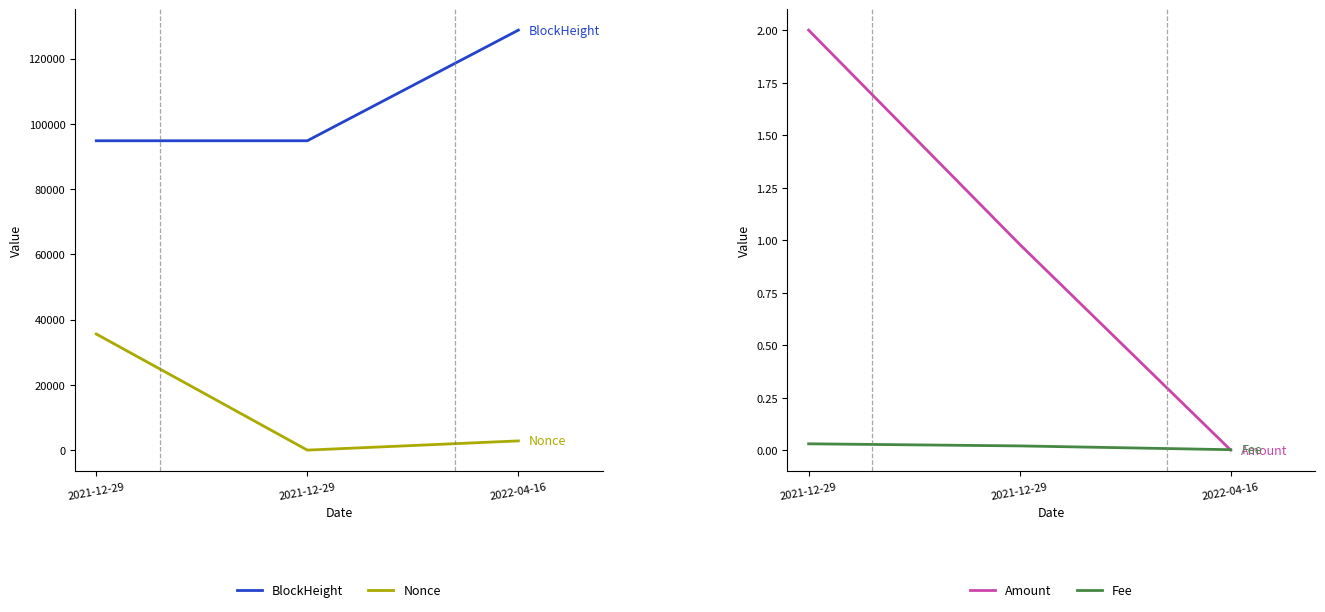

Is this an area chart (filled region under the line)?

No